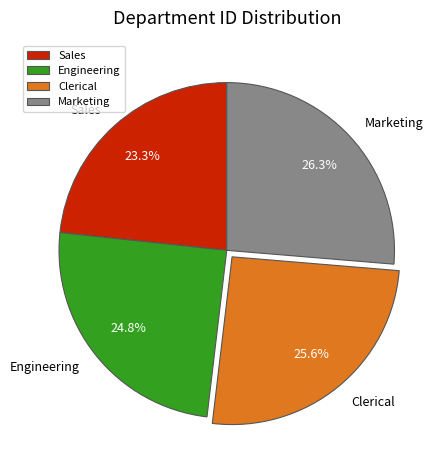

Count the number of slices in the pie.

4